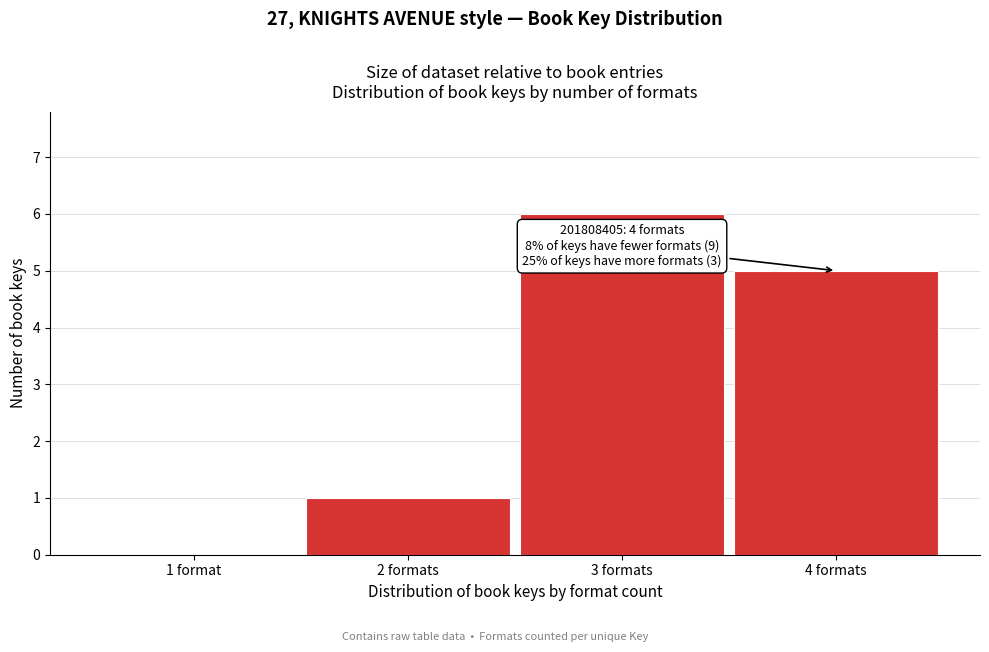

Reading left to right, transcribe all the data shown in this chart.

1 format=0	2 formats=1	3 formats=6	4 formats=5